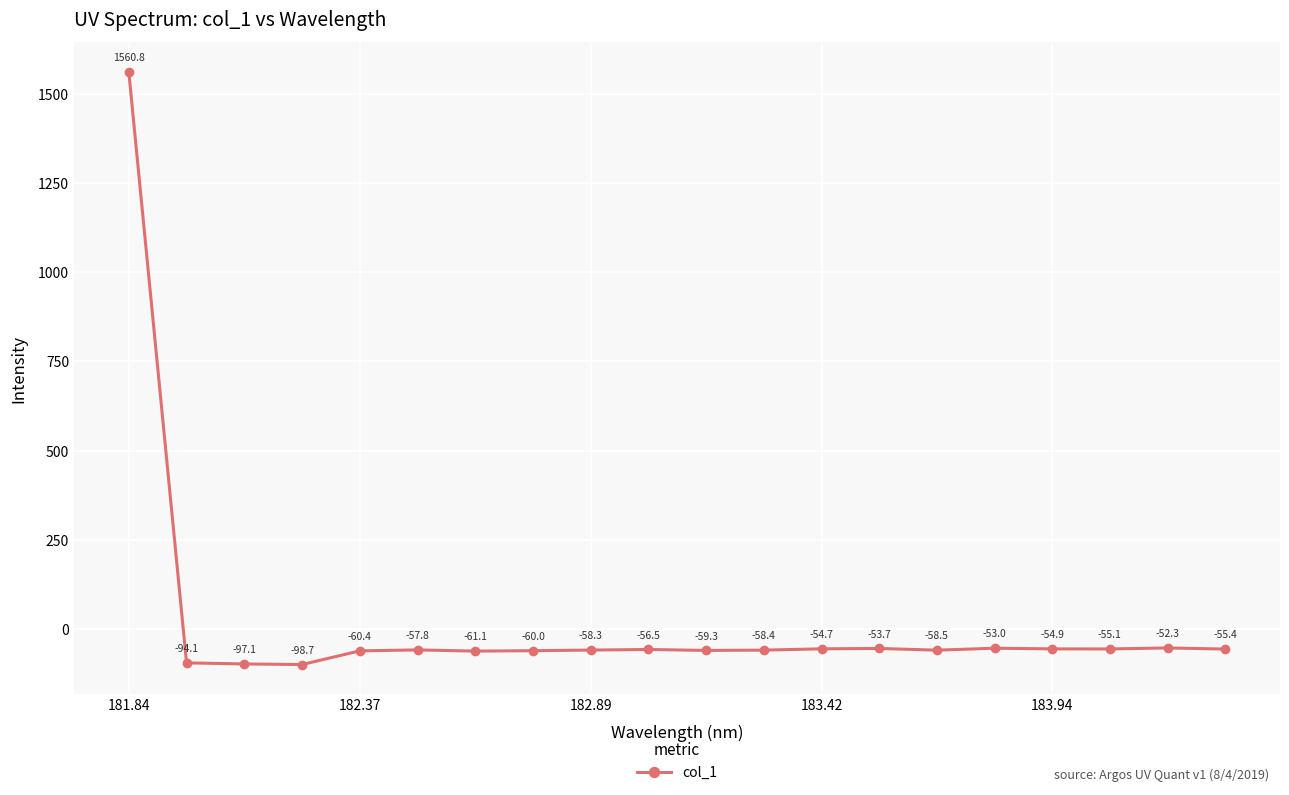

How many data points are less than -57?

11